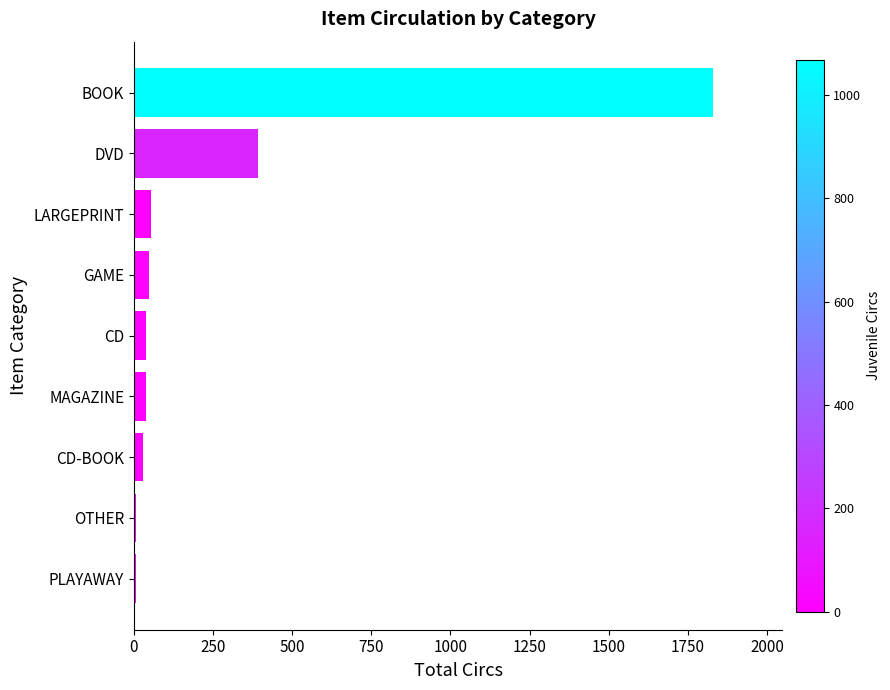

Is it true that the value at DVD is 393?

True